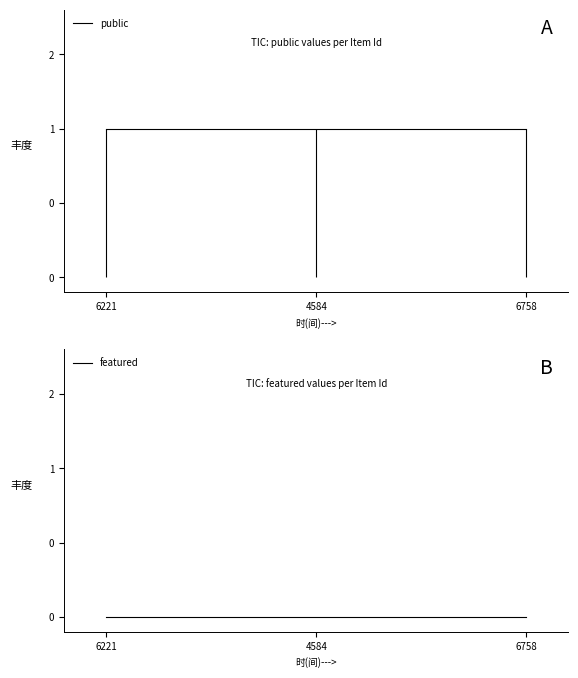

Rank the series by their maximum value, from lowest to highest.

featured, public